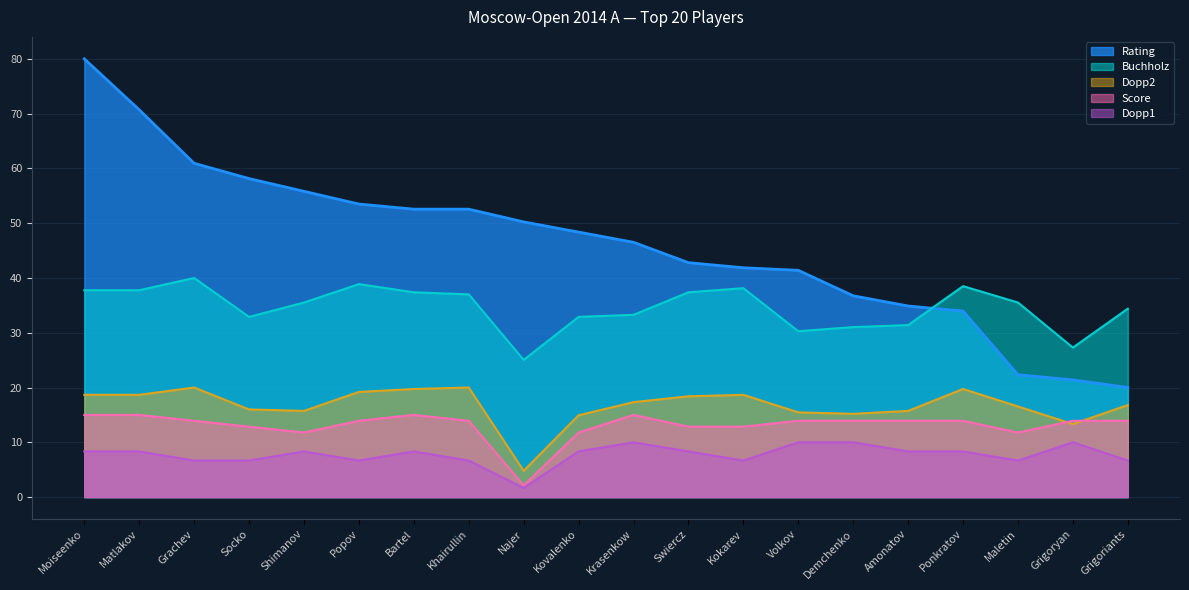

True or false: Buchholz and Score cross at least once.

False